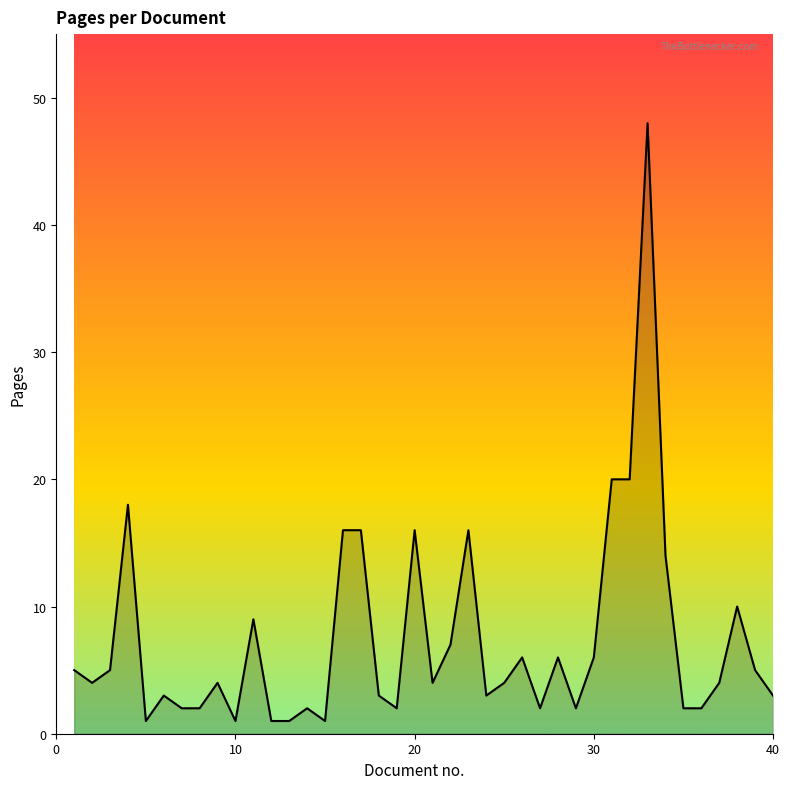

What is the difference between the maximum and minimum values?

47